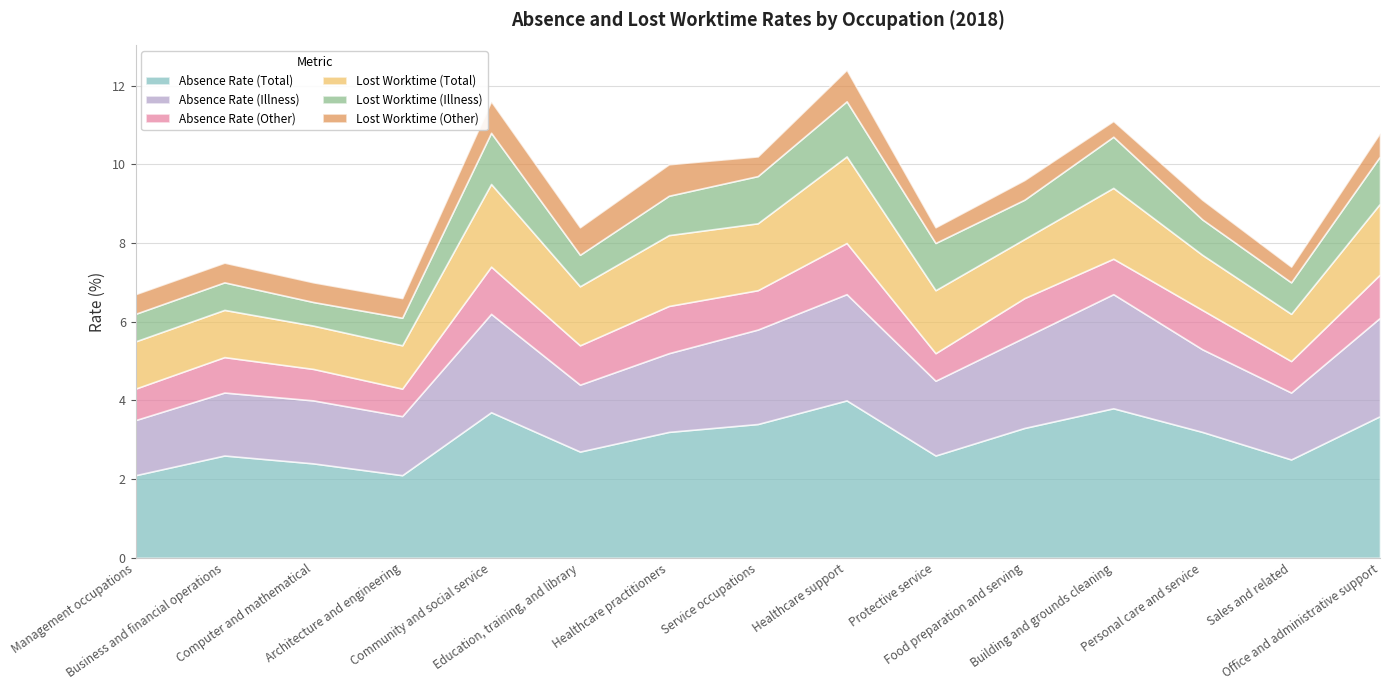

How many interior local valleys does the Absence Rate (Other) series have?

6